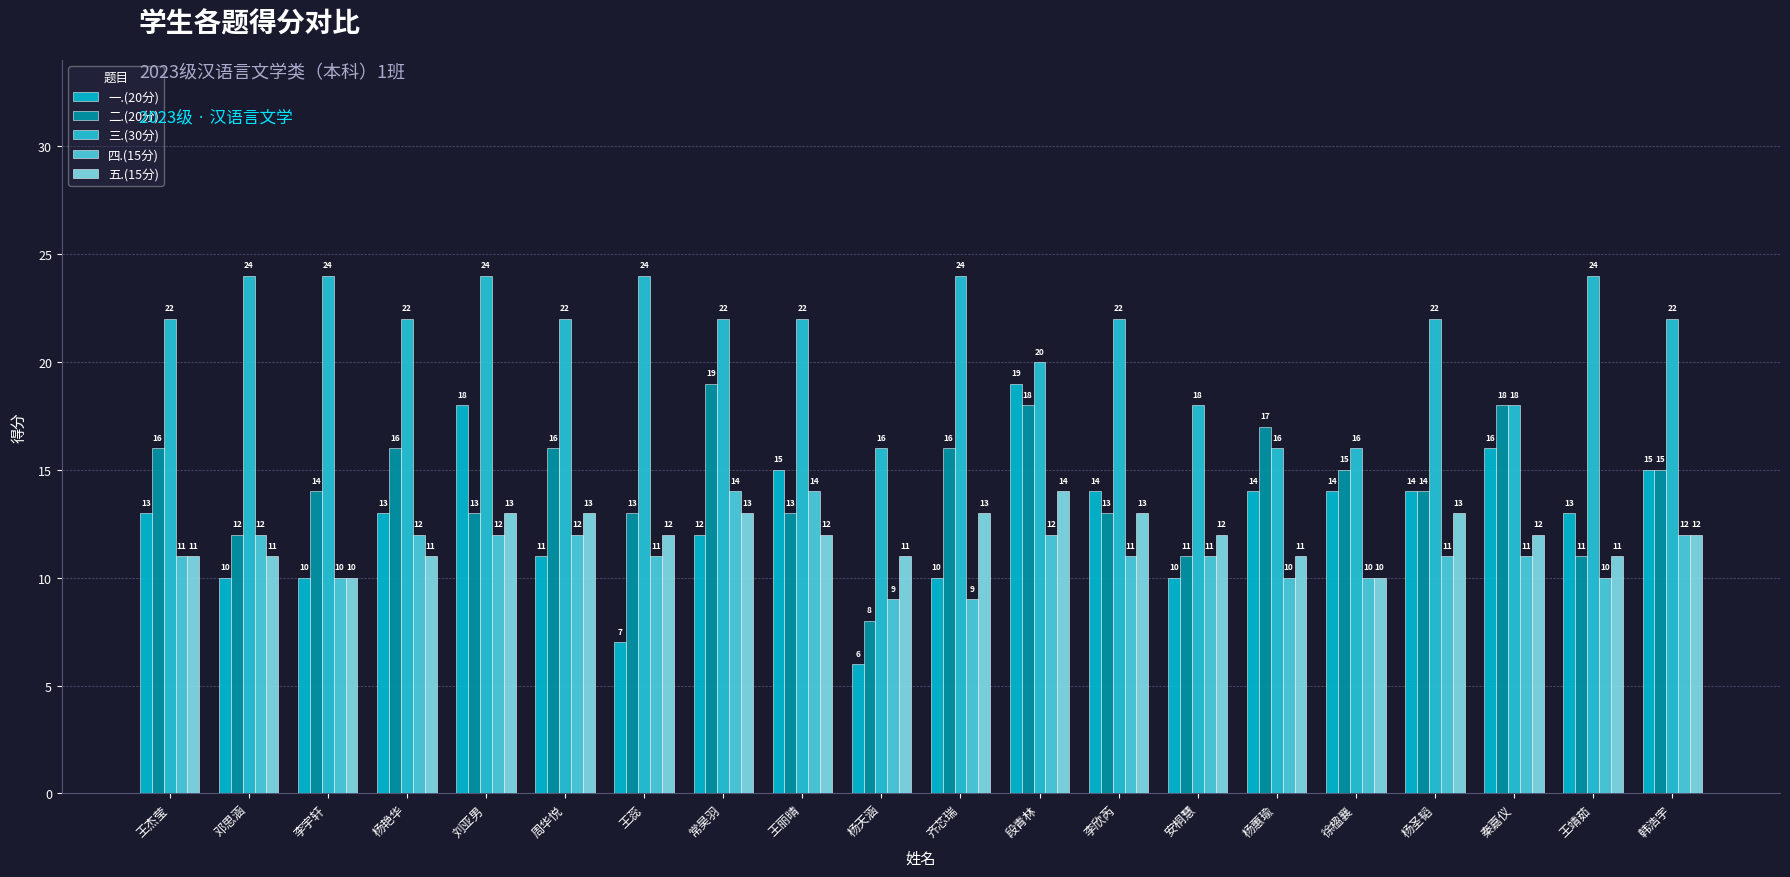

The value of 五.(15分) at 王丽晴 is 12. True or false?

True